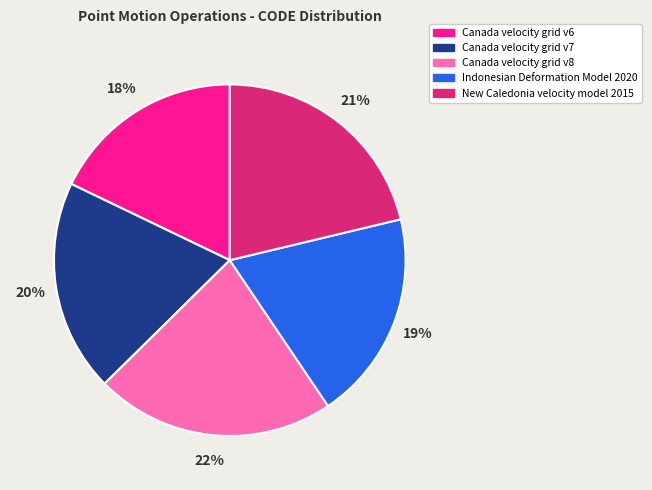

Do Canada velocity grid v8 and Canada velocity grid v6 together represent more than half of the pie?

No